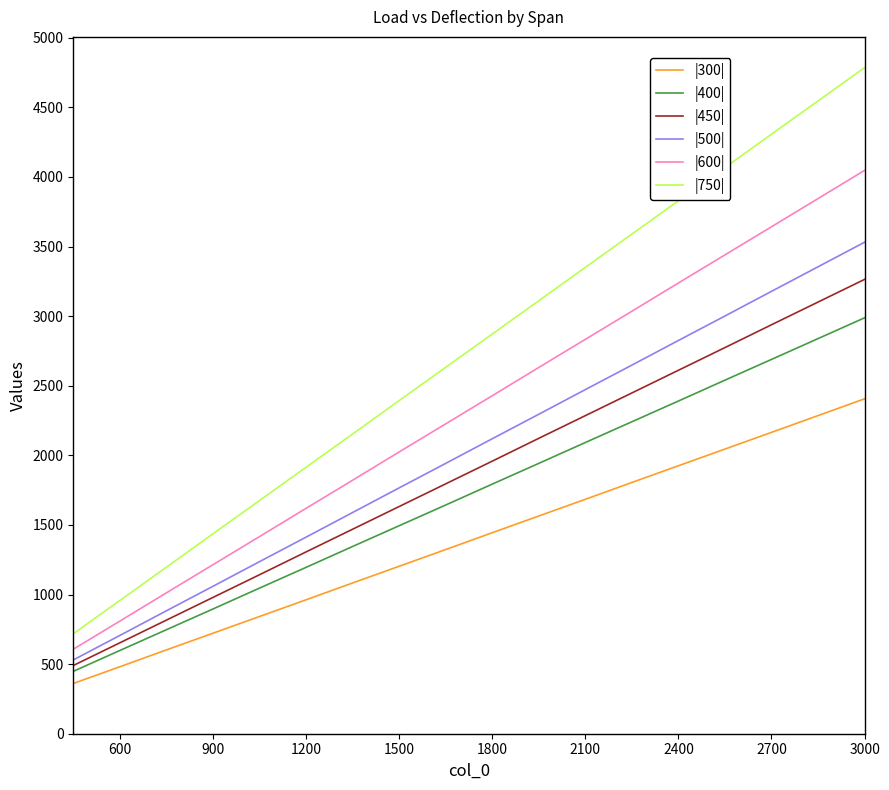

Rank the series by their maximum value, from lowest to highest.

|300|, |400|, |450|, |500|, |600|, |750|